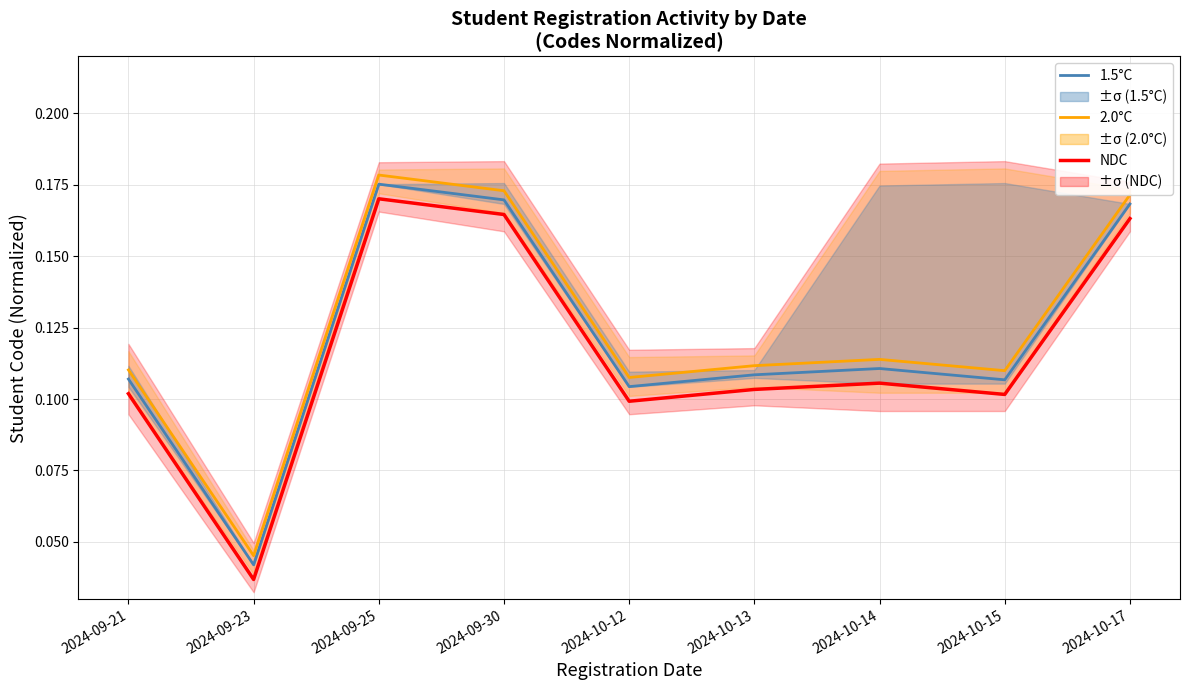

At 2024-10-17, list the series in order from largest to smallest.

2.0°C, 1.5°C, NDC